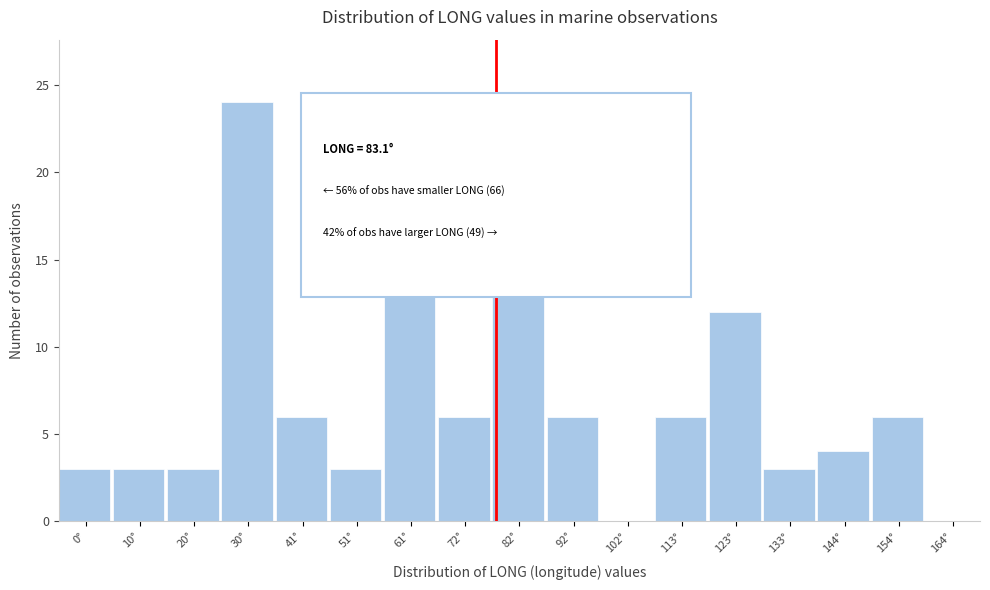

Reading left to right, transcribe all the data shown in this chart.

0°=3	10°=3	20°=3	30°=24	41°=6	51°=3	61°=15	72°=6	82°=17	92°=6	102°=0	113°=6	123°=12	133°=3	144°=4	154°=6	164°=0